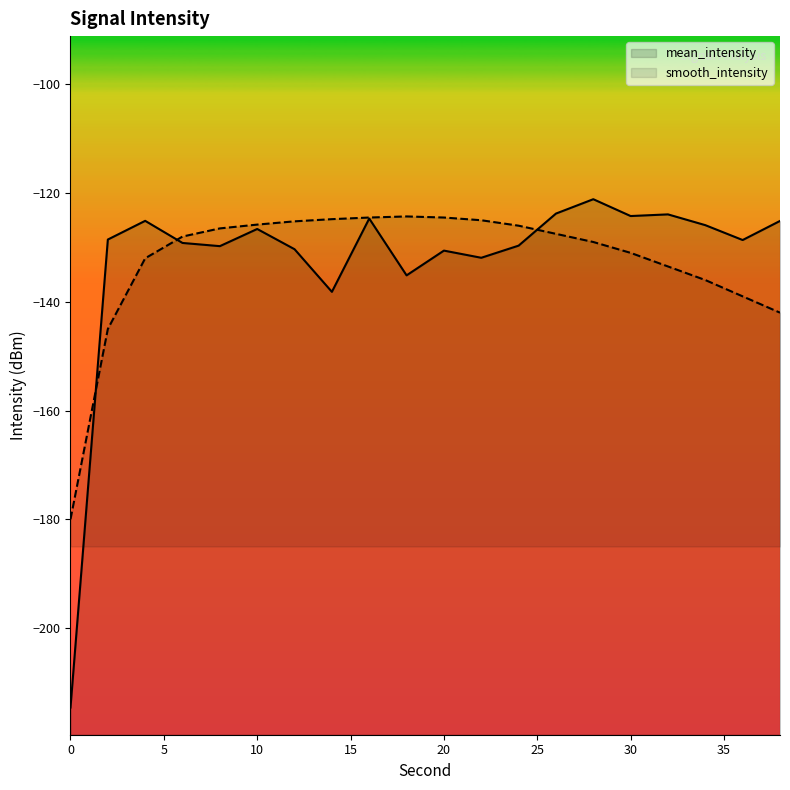

How many distinct data groups are displayed?

2